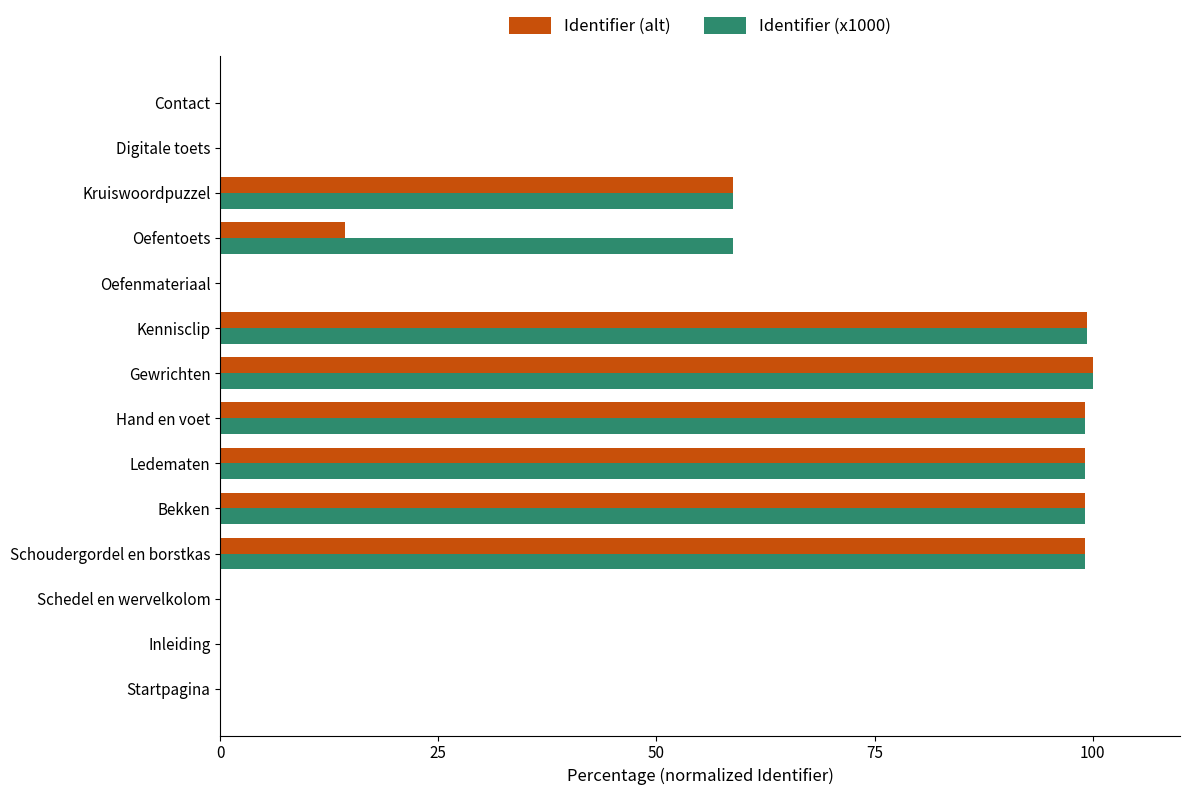

Read the Identifier (alt) value at Hand en voet.

99.1